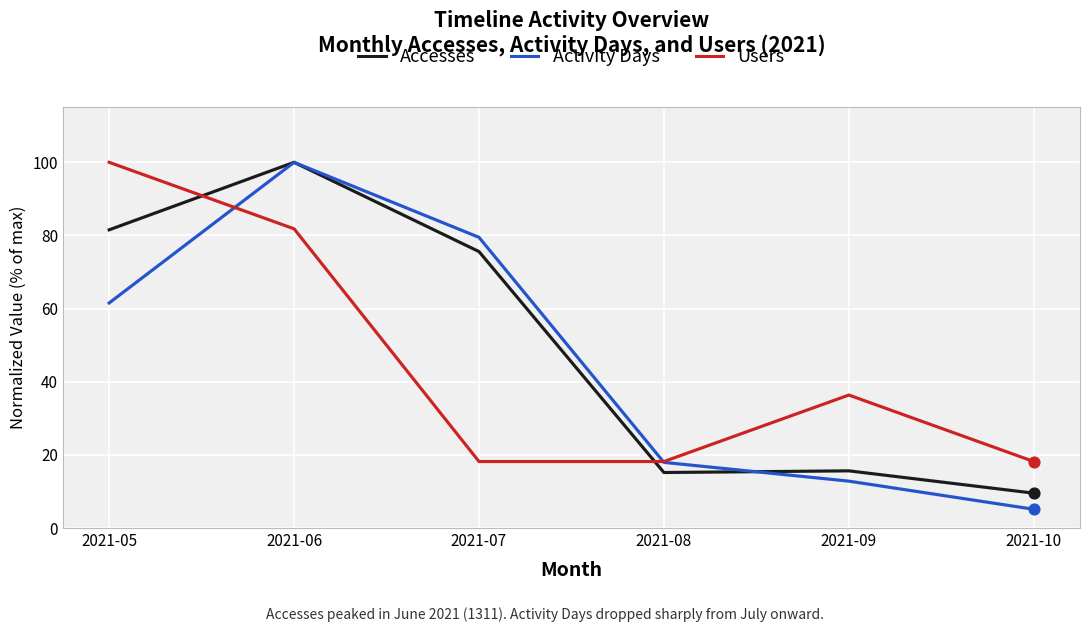

Which series has the largest range (max minus min)?

Activity Days